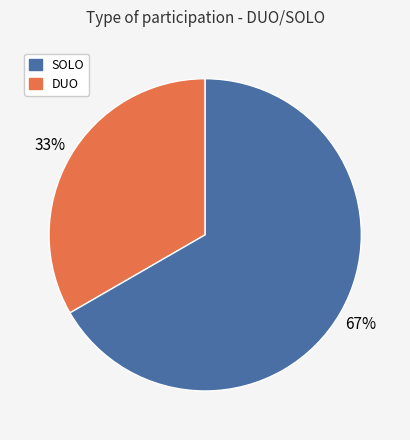

Is there a majority slice in this chart?

Yes